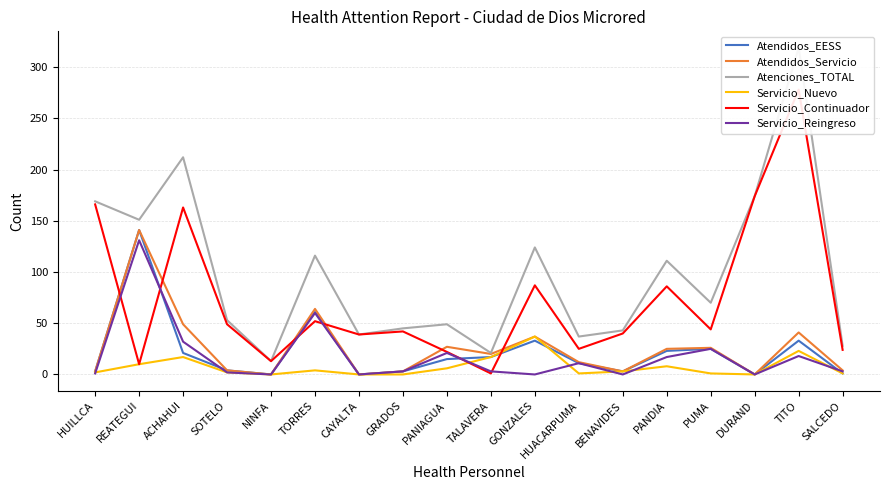

What is the sum of all Atenciones_TOTAL values?

1774